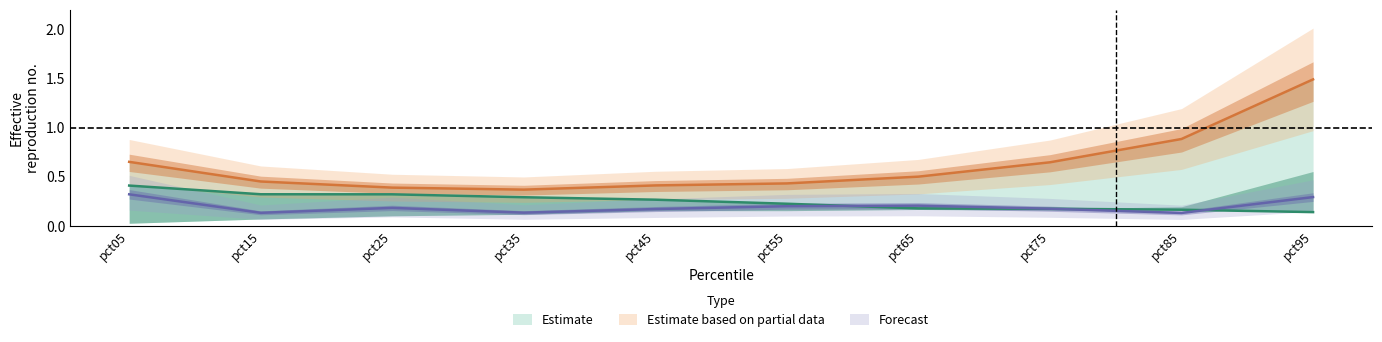

At which category does Jun reach its first local peak?

pct25